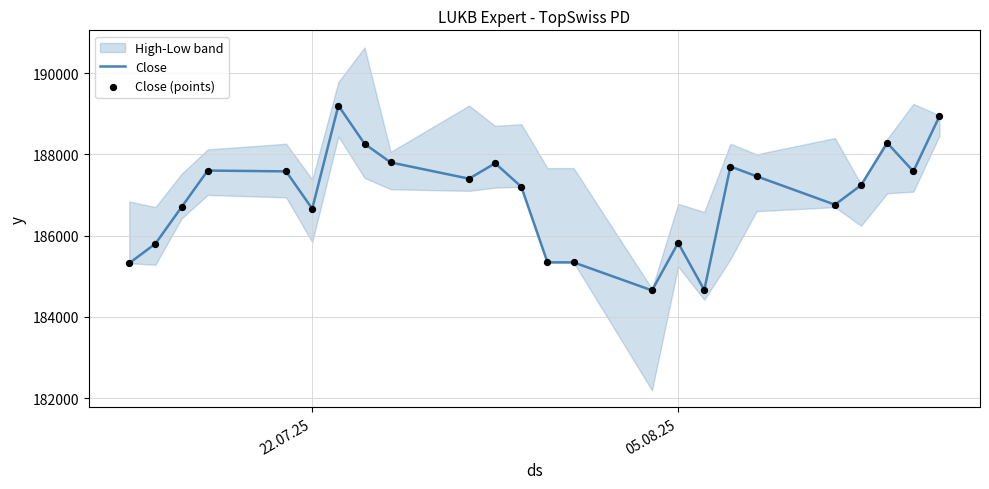

What is the highest value of the Close series?

189200